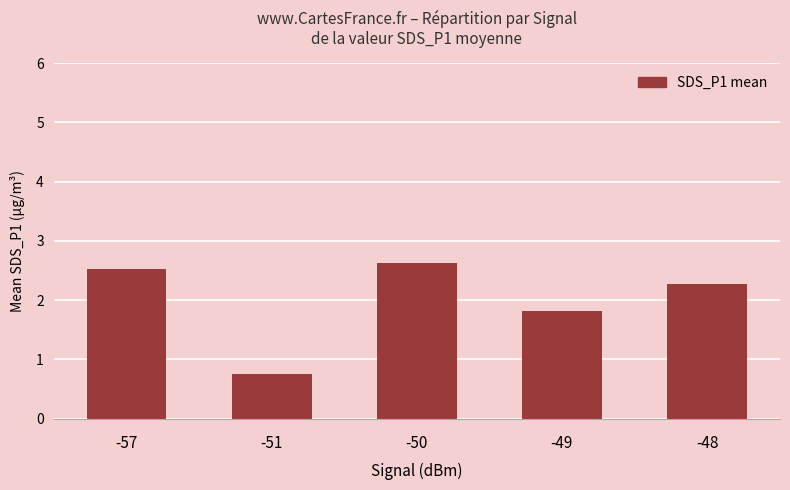

At which label is the value closest to 1?

-51